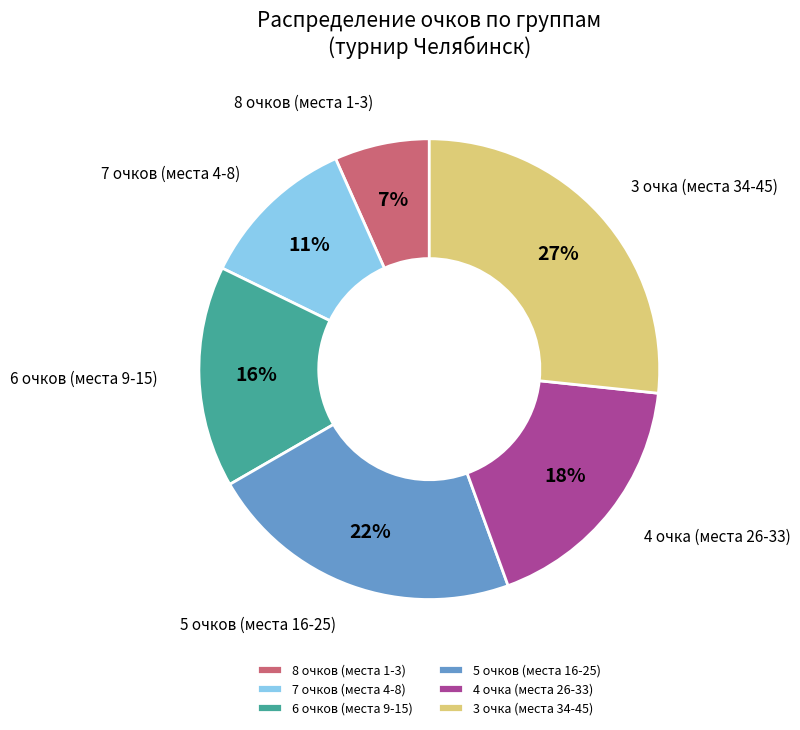

Is it true that 5 очков (места 16-25) is 9% of the pie?

False